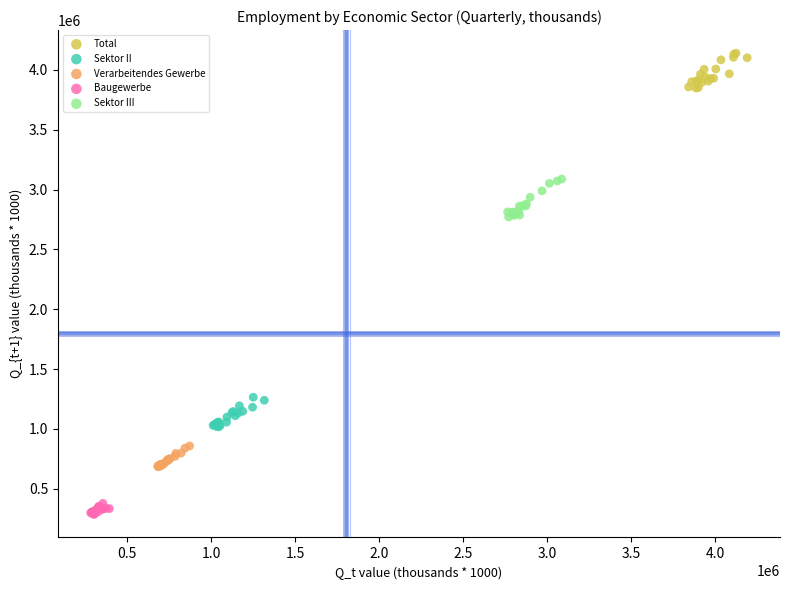

Which series contains the highest Y value?

Total